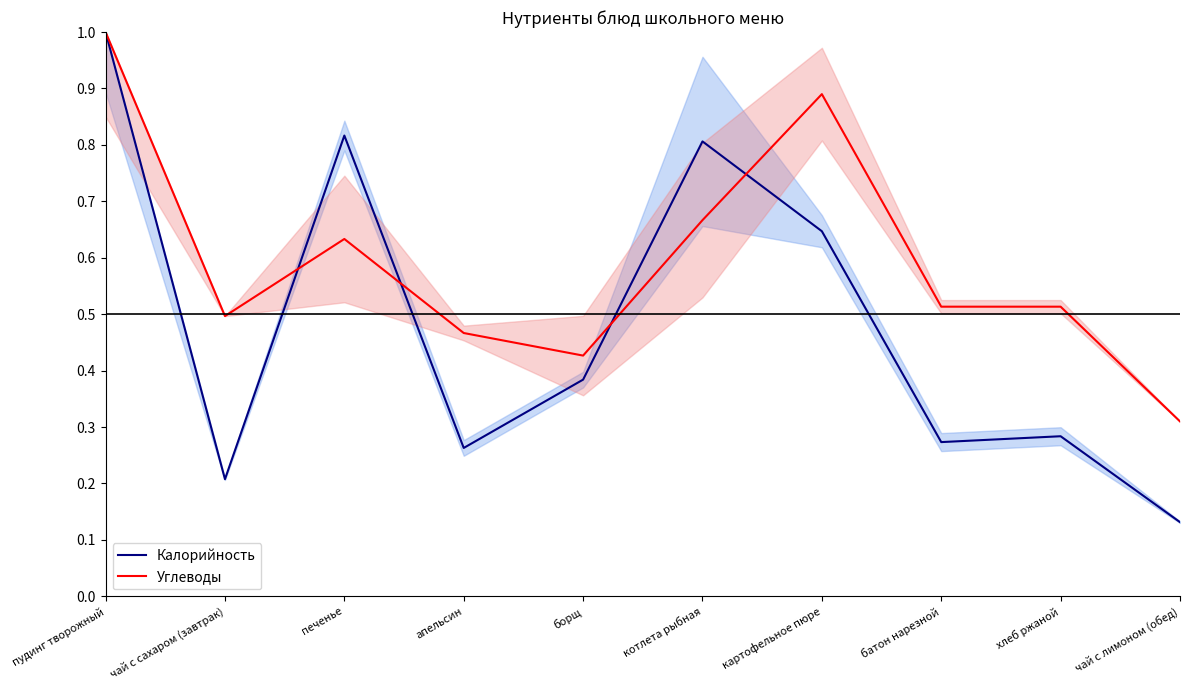

Rank the categories by Углеводы value from highest to lowest.

пудинг творожный, картофельное пюре, котлета рыбная, печенье, батон нарезной, хлеб ржаной, чай с сахаром (завтрак), апельсин, борщ, чай с лимоном (обед)